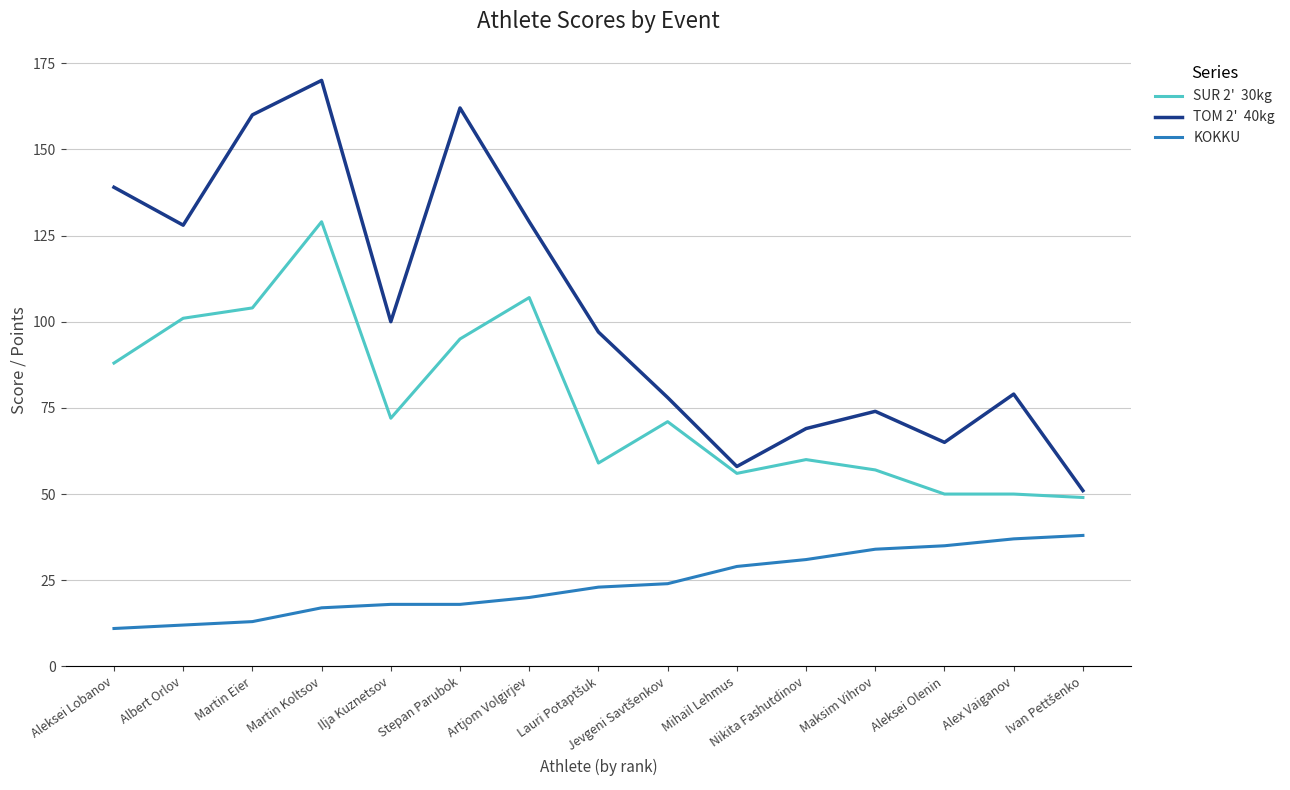

What is the greatest value displayed?

170